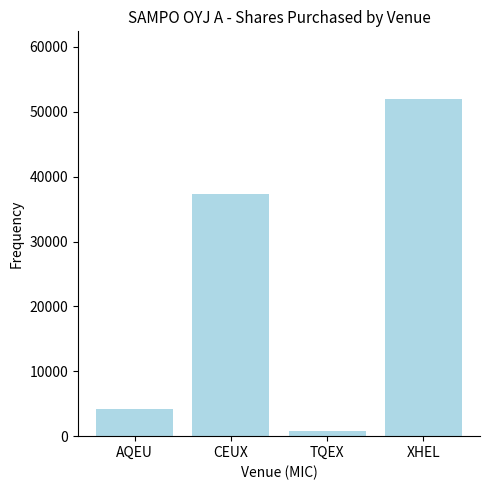

Which category has the highest value across all series?

XHEL